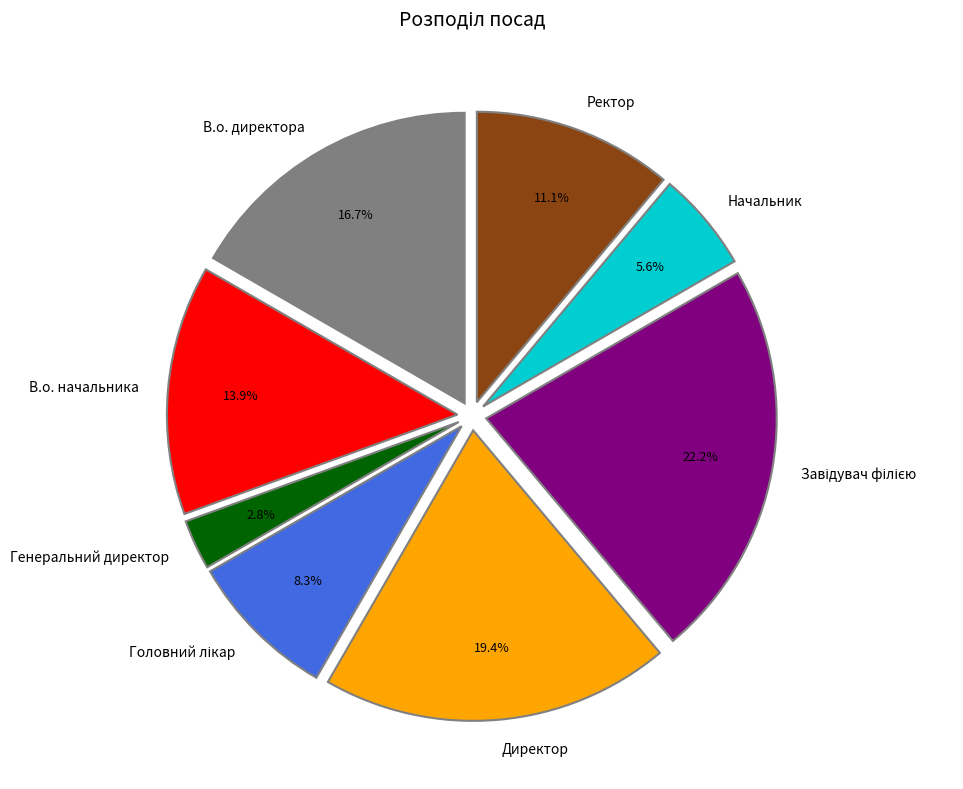

What is the smallest slice in the pie chart?

Генеральний директор